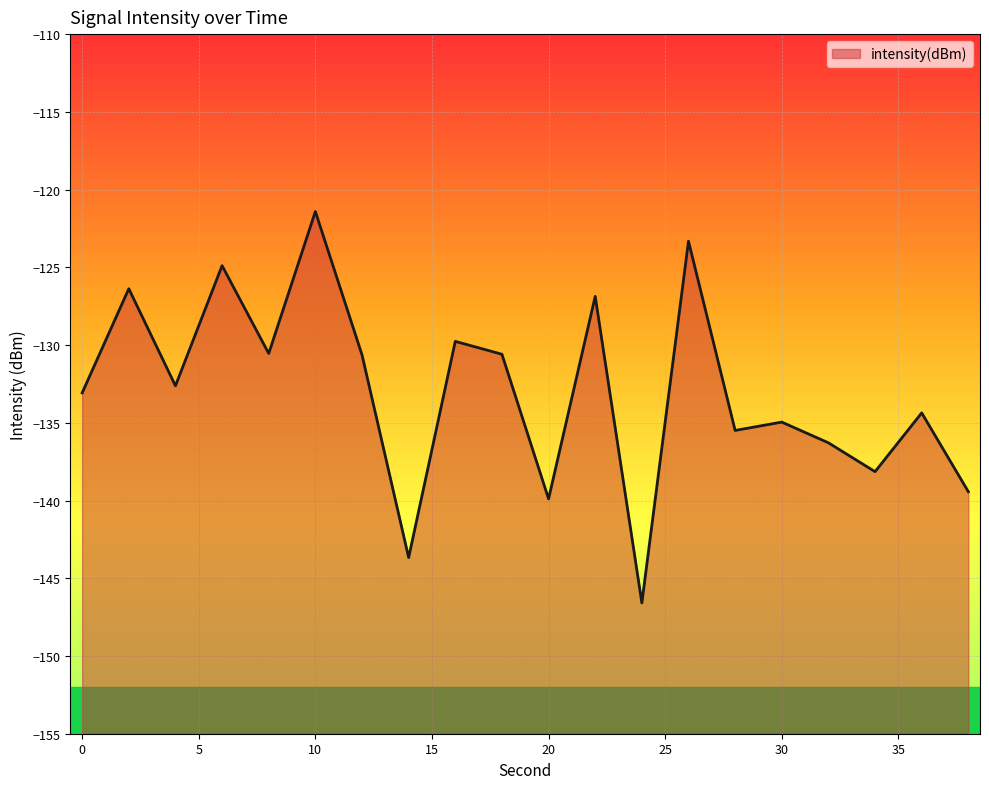

List the labels in order of value, smallest first.

24, 14, 20, 38, 34, 32, 28, 30, 36, 0, 4, 12, 18, 8, 16, 22, 2, 6, 26, 10